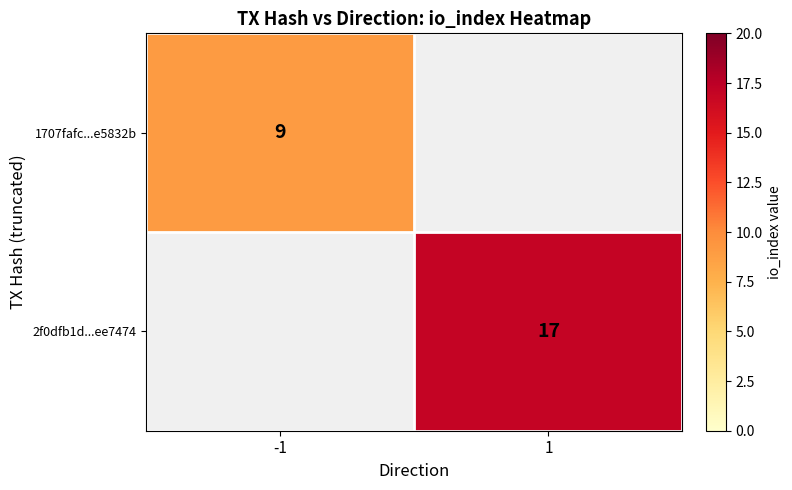

Is it true that 1707fafc...e5832b equals 9 at -1?

True